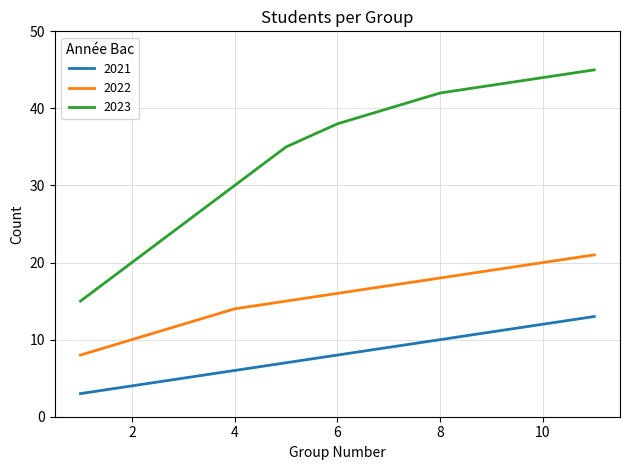

What is the smallest value displayed?

3